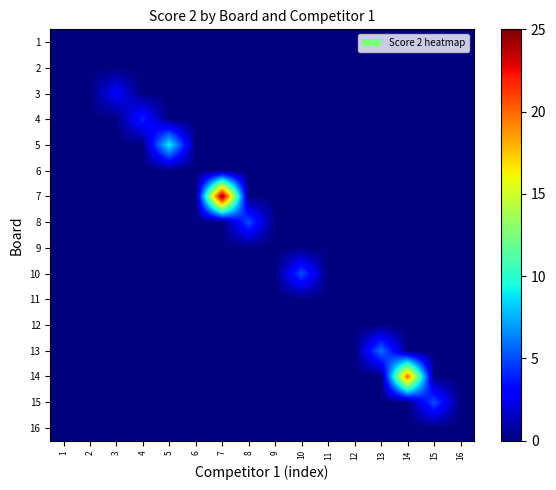

What is the maximum value shown in the chart?

25